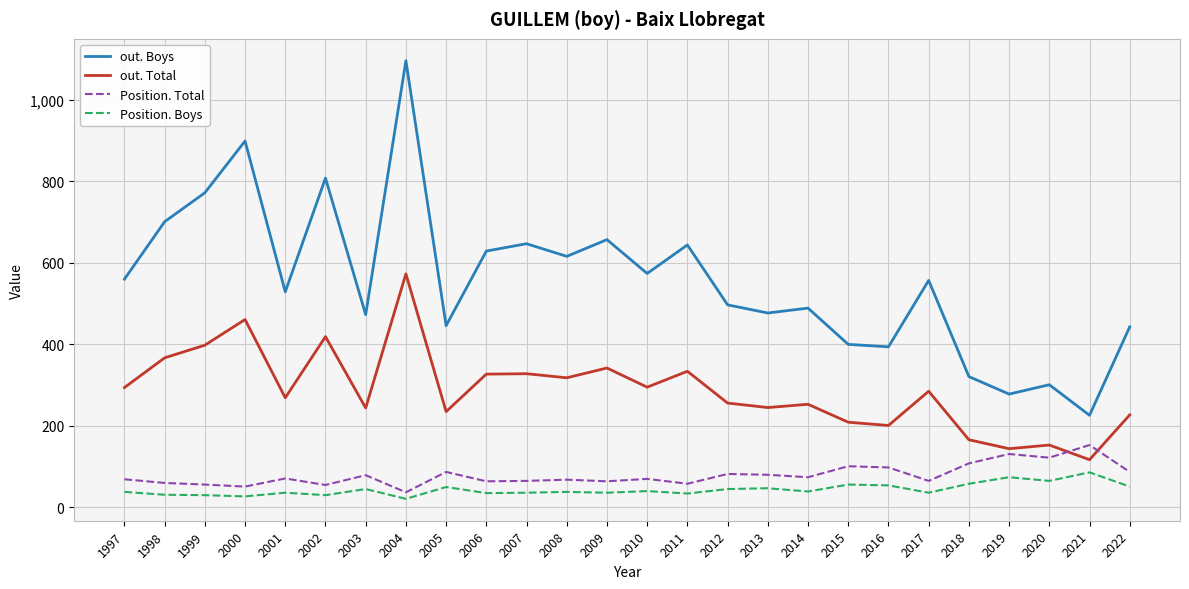

Where does the Position. Boys series first go above 39?

2003